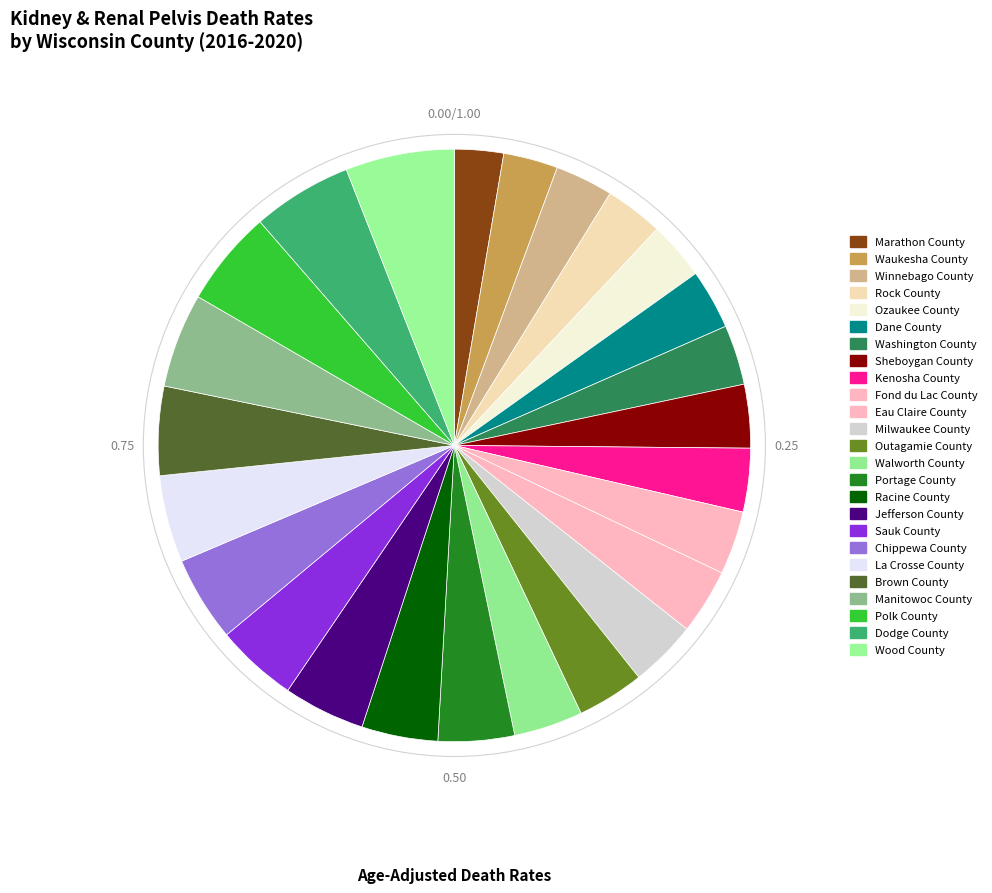

Is there a majority slice in this chart?

No